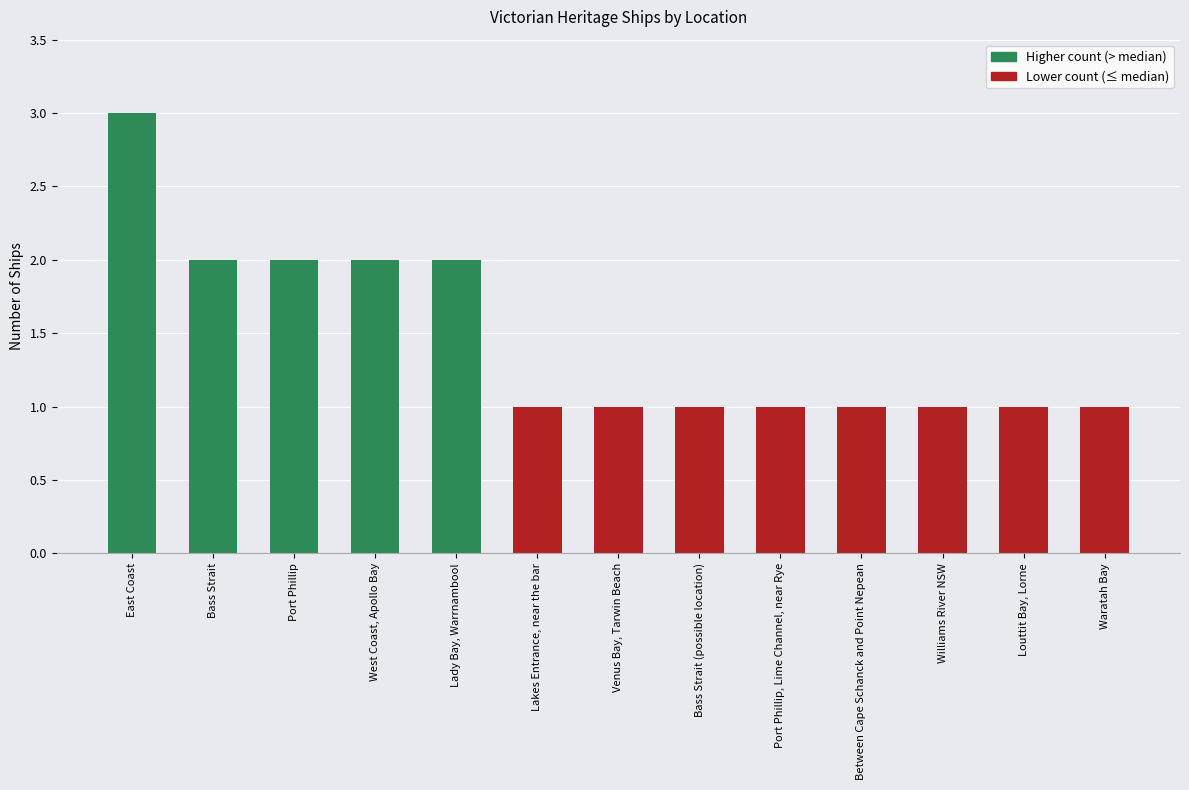

Are the bars horizontal?

No